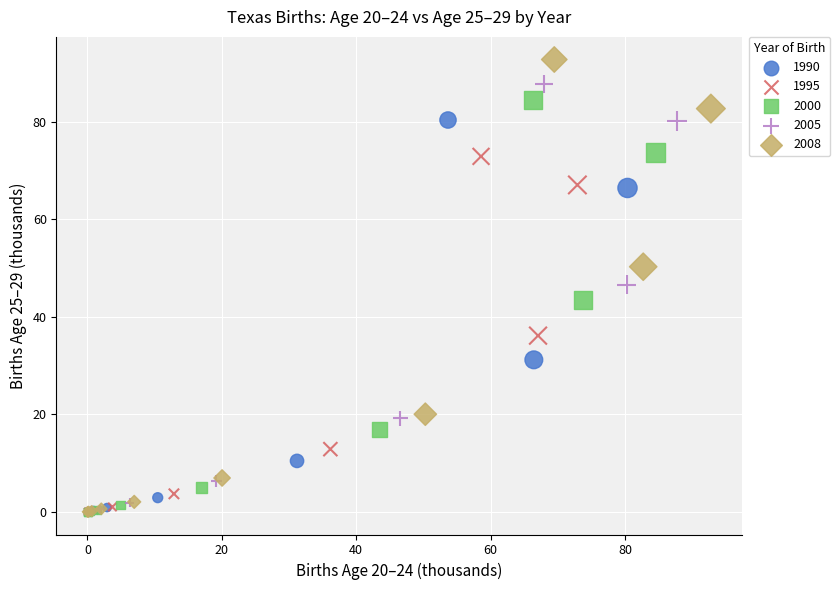

Which series reaches the maximum Y coordinate?

2008